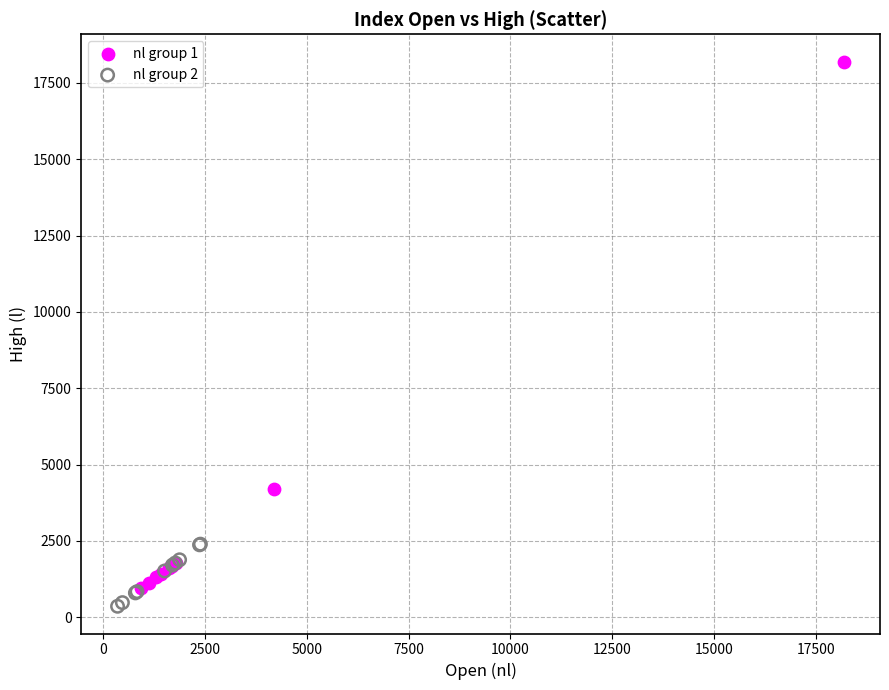

Which series has the largest Y range (max minus min)?

nl group 1